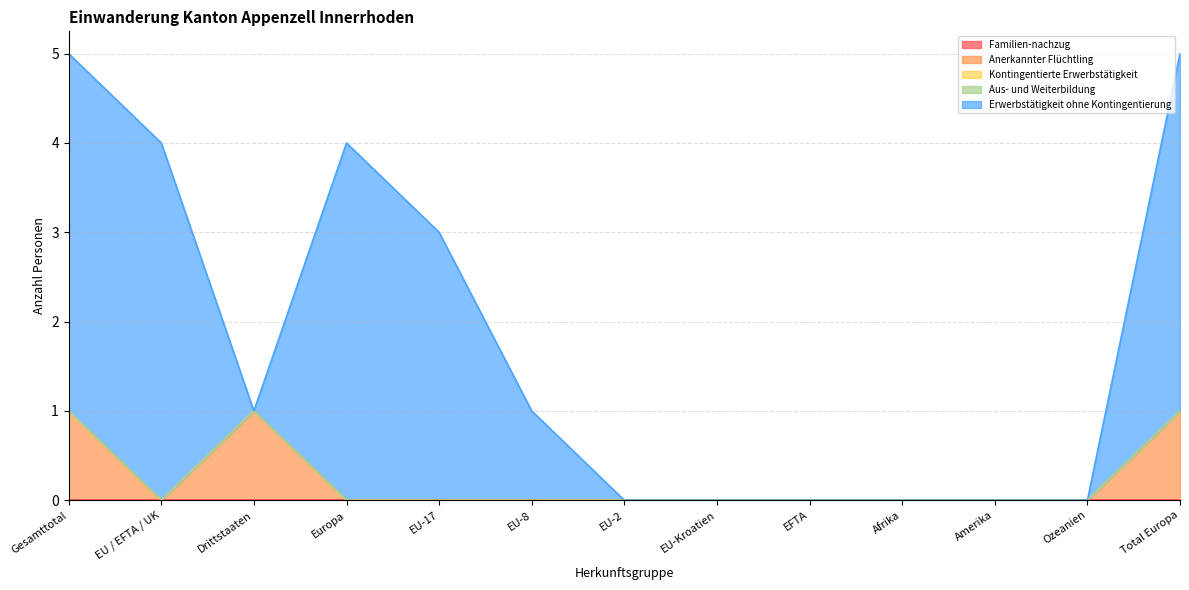

What is the label of the 6th point from the left?

EU-8